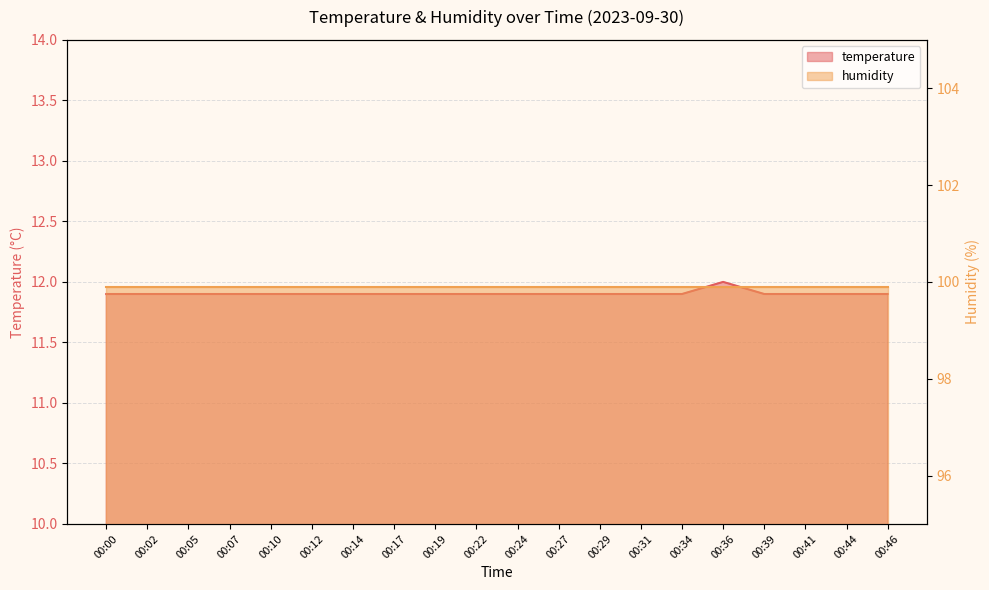

What is the sum of all values?

238.1